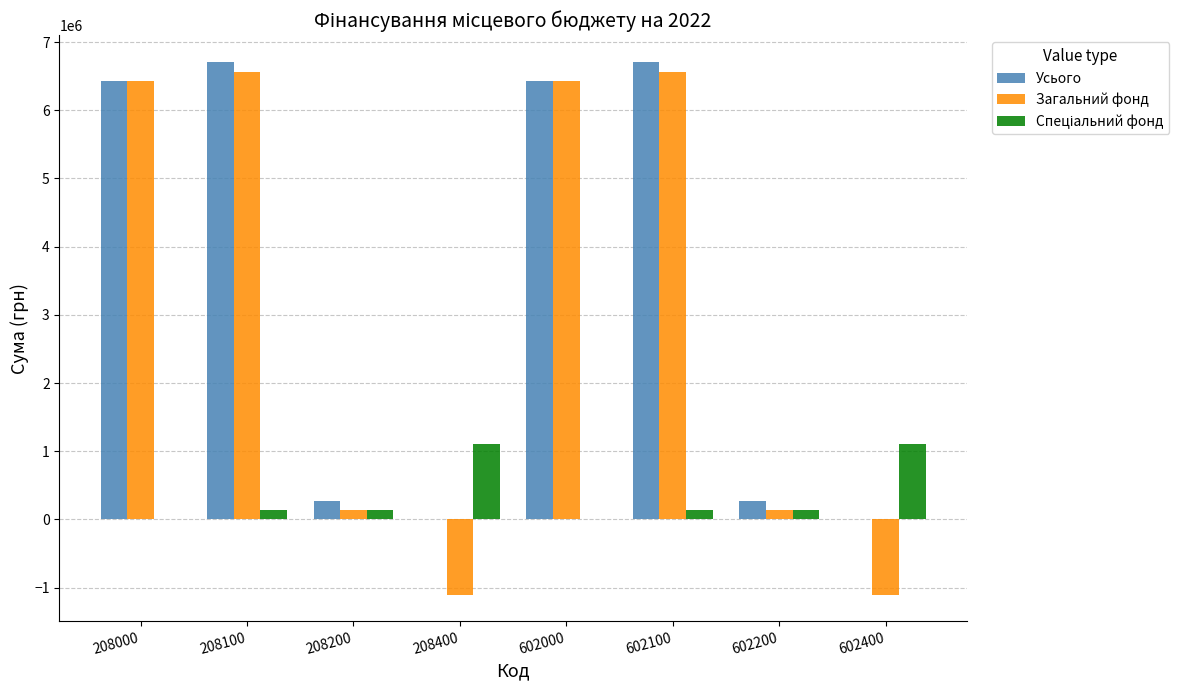

What is the greatest value displayed?

6708801.9